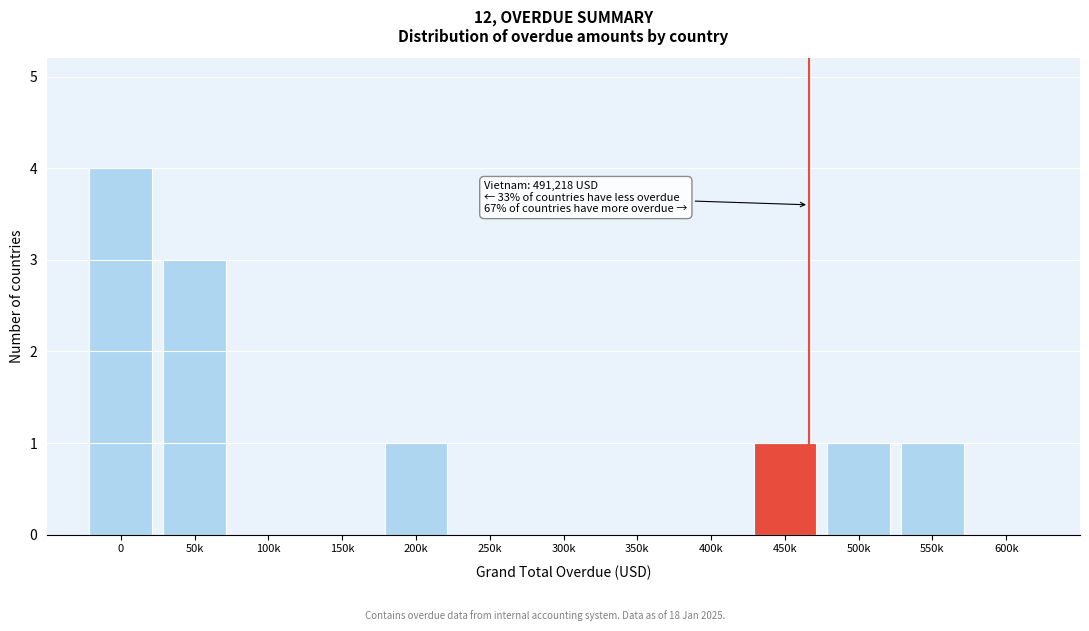

Reading left to right, list all the values displayed in this chart.

0=4	50k=3	100k=0	150k=0	200k=1	250k=0	300k=0	350k=0	400k=0	450k=1	500k=1	550k=1	600k=0